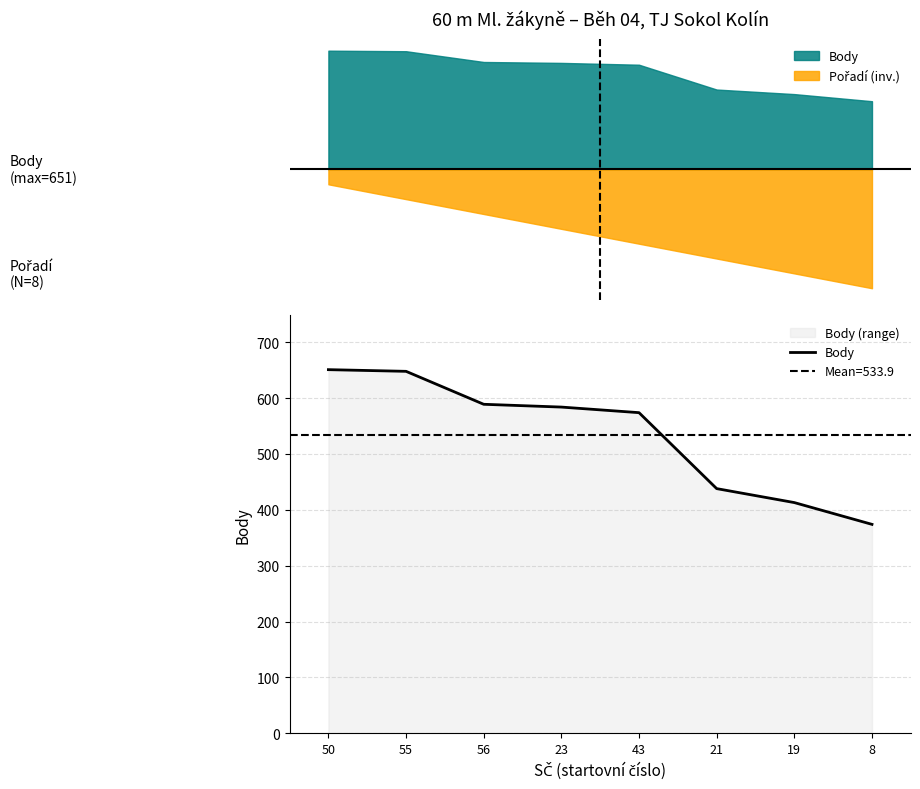

Which category has the lowest value across all series?

8